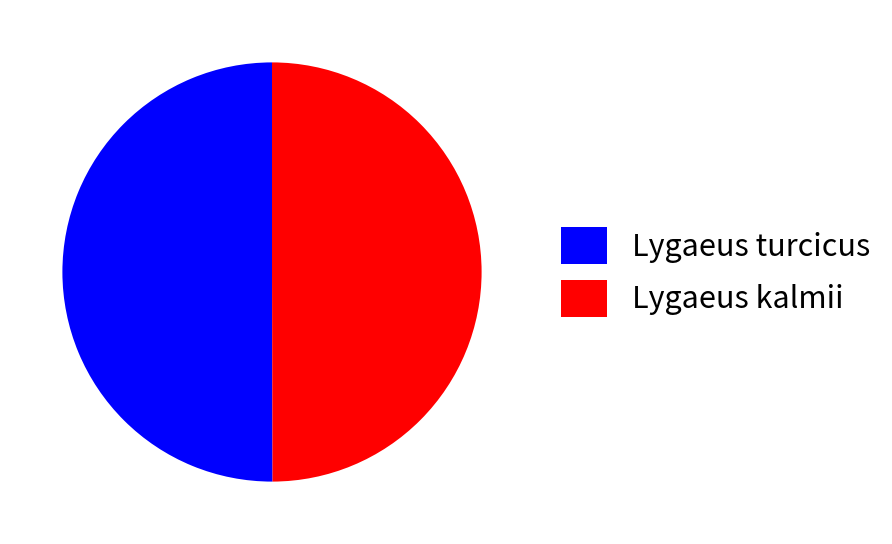

True or false: Lygaeus kalmii accounts for 50% of the total.

True